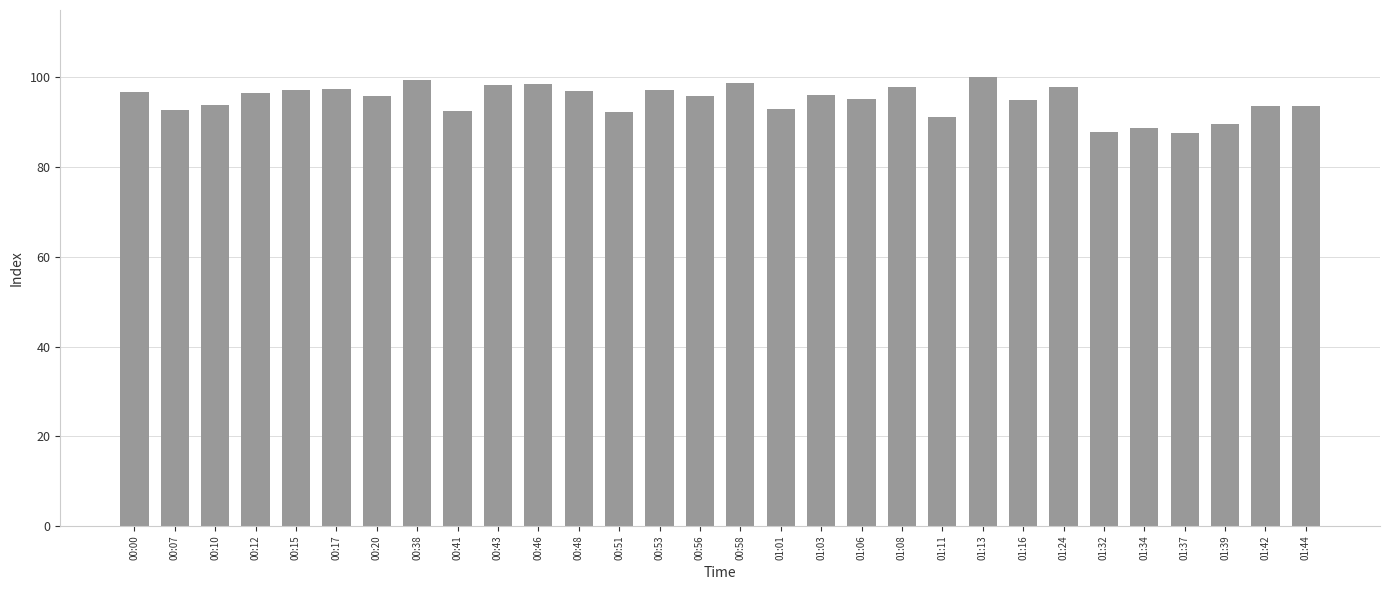

What is the label of the 13th bar from the left?

00:51